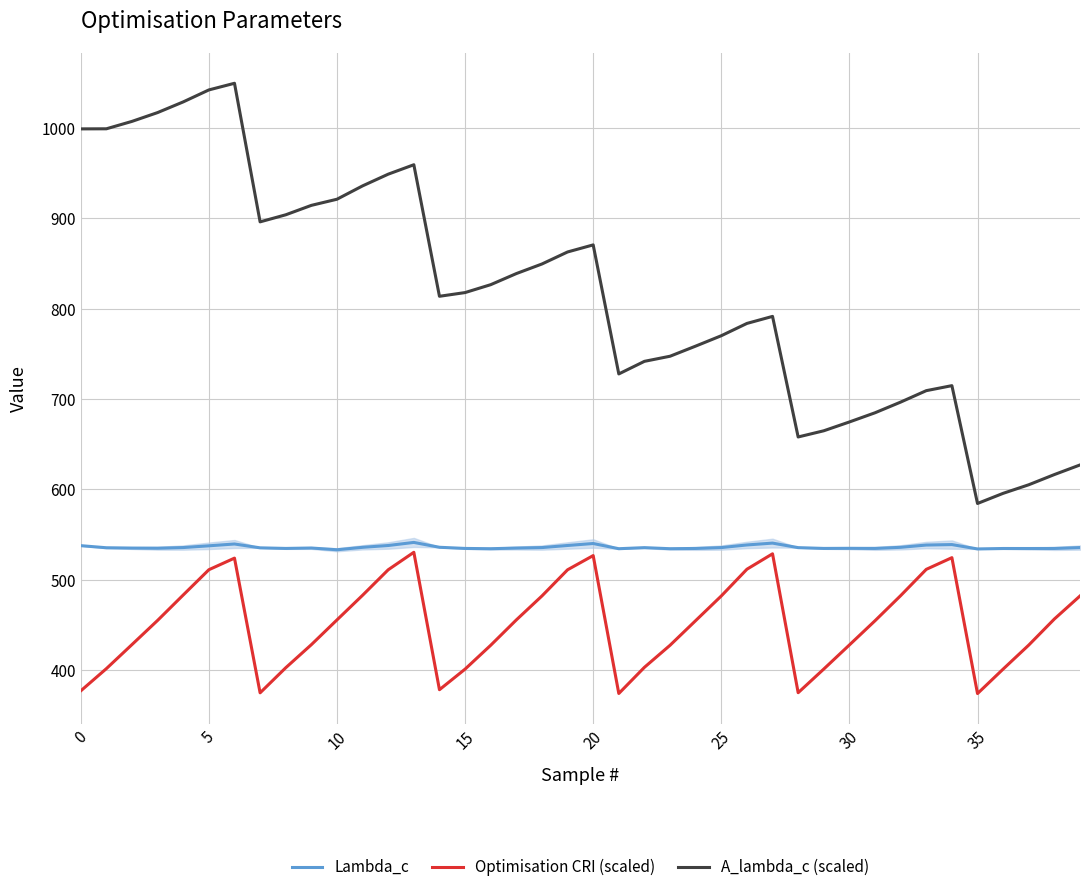

True or false: Lambda_c and A_lambda_c (scaled) intersect in this chart.

False